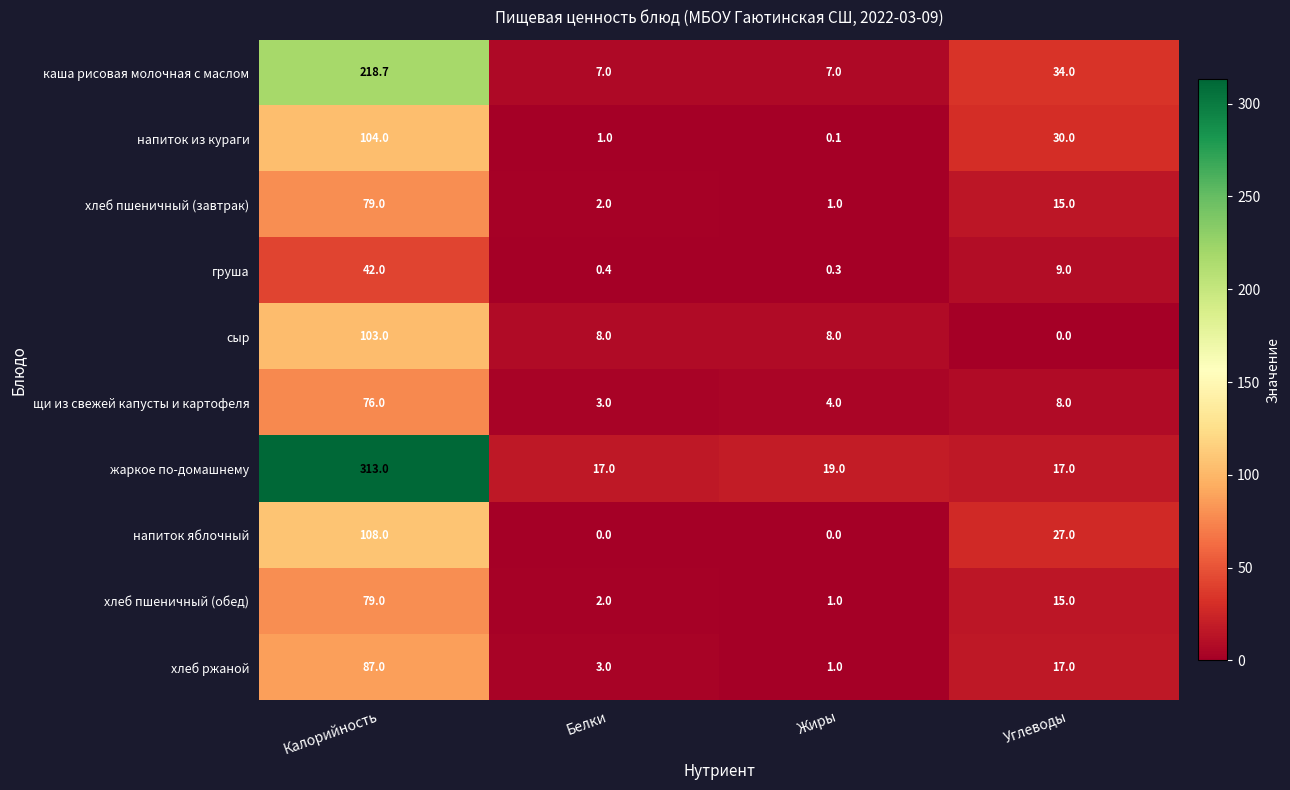

At which category does the chart reach its peak across all series?

Калорийность